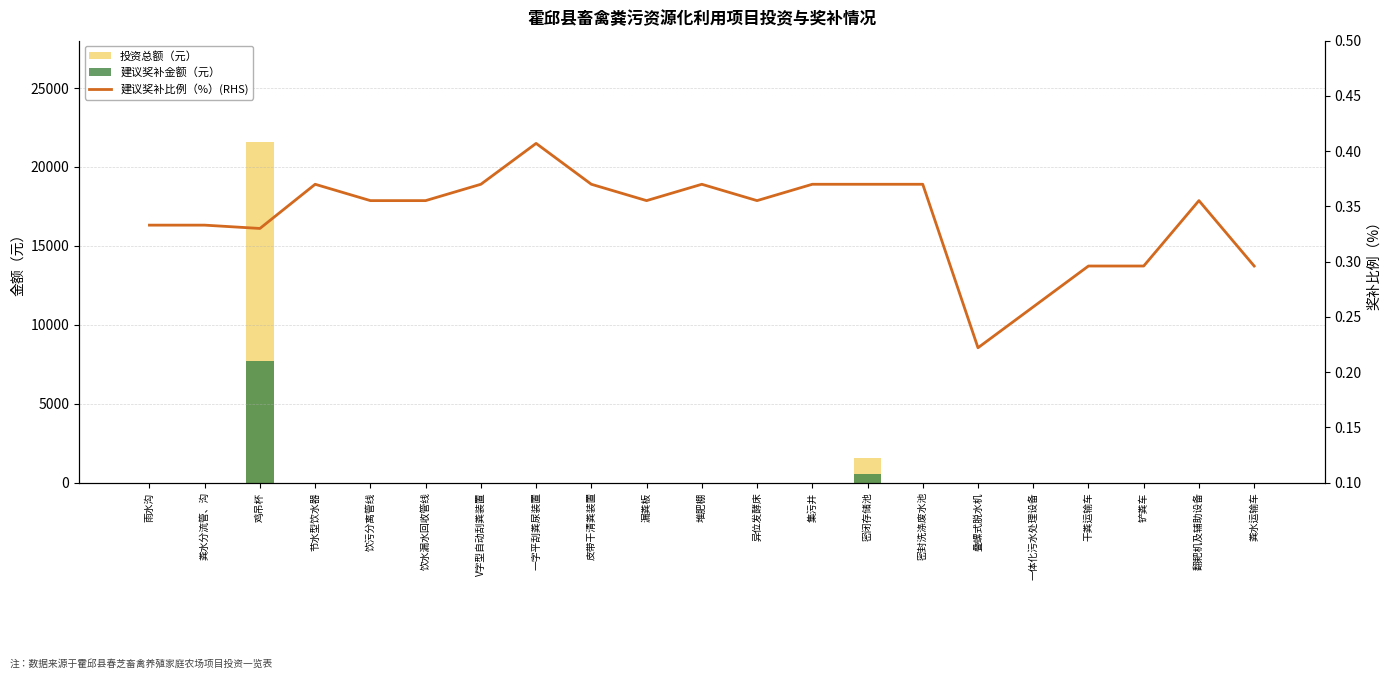

Which series has the largest range (max minus min)?

投资总额（元）